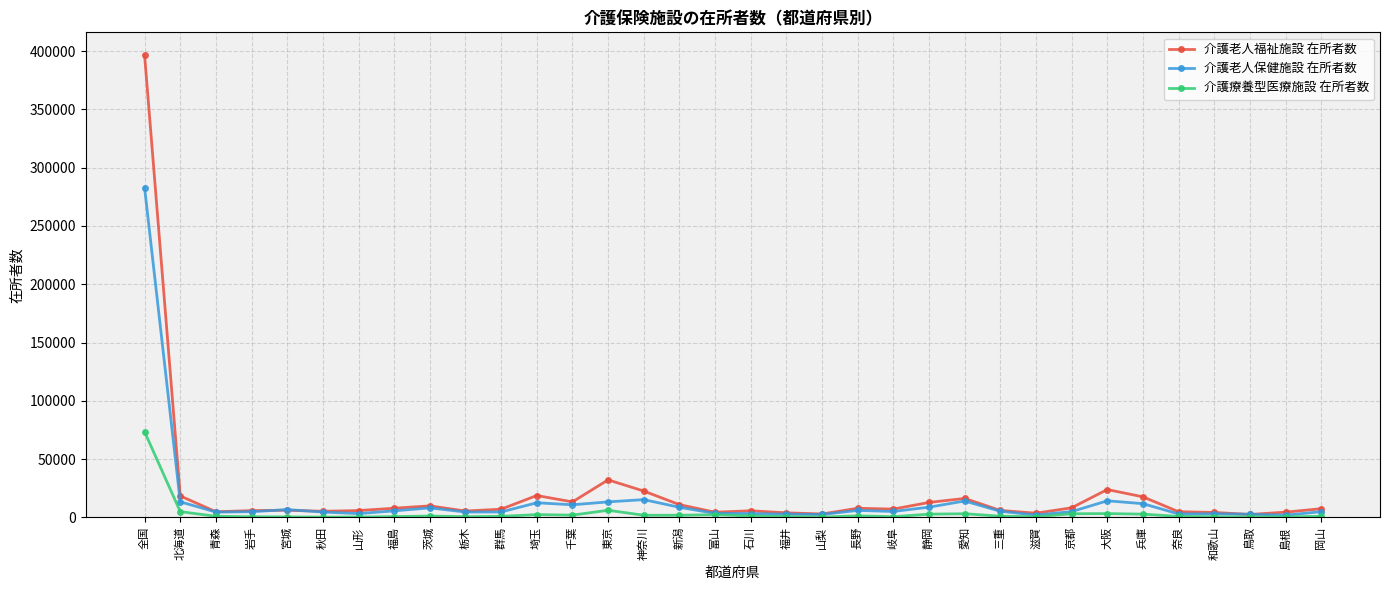

What is the highest value of the 介護療養型医療施設 在所者数 series?

73405